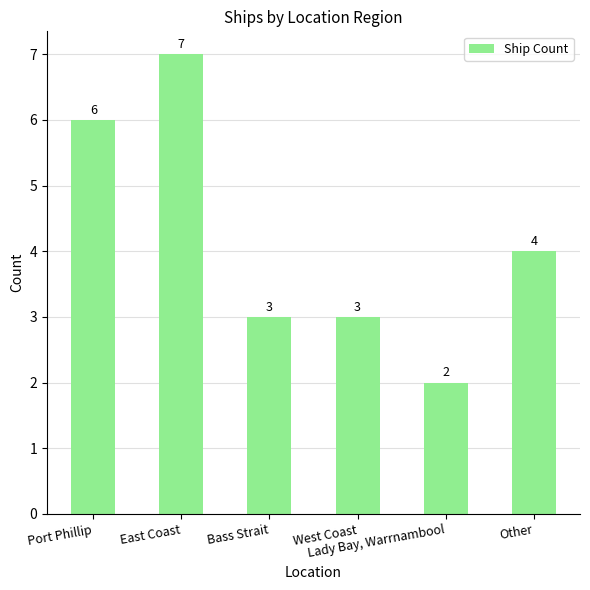

The chart shows a value of 11 at East Coast. True or false?

False